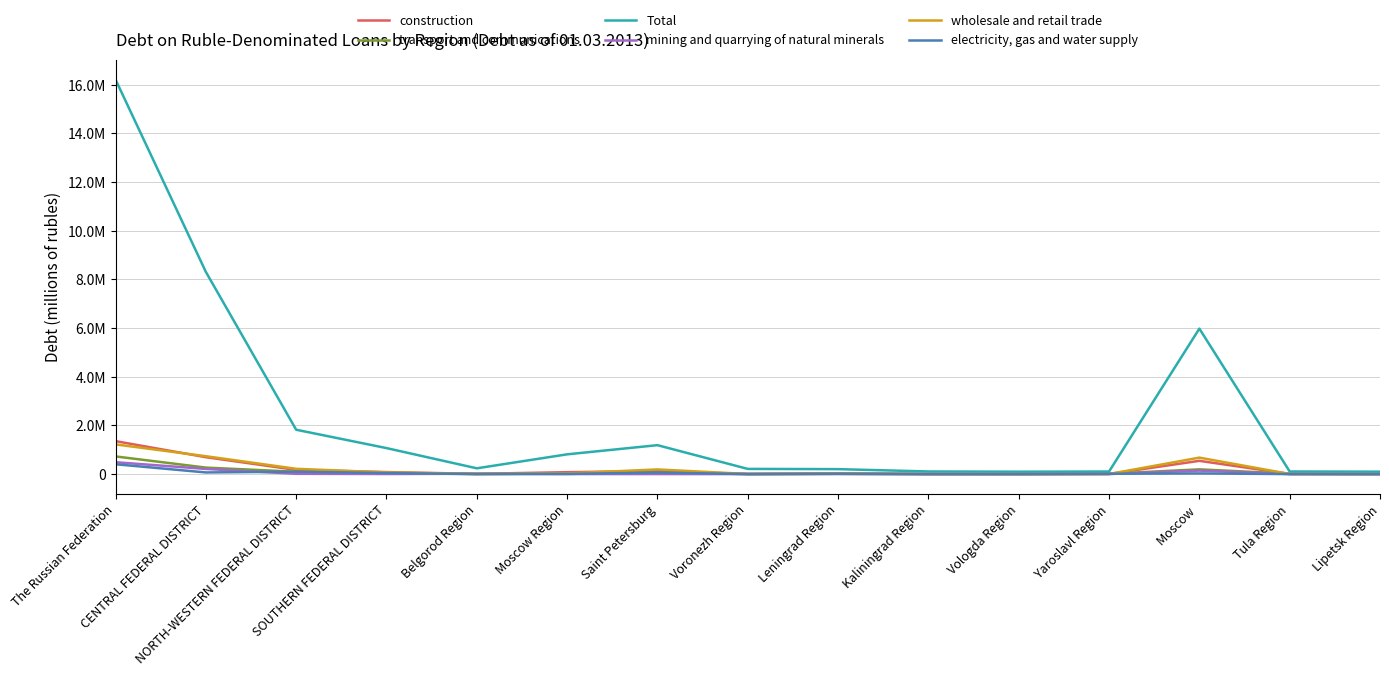

Rank the categories by Total value from highest to lowest.

The Russian Federation, CENTRAL FEDERAL DISTRICT, Moscow , NORTH-WESTERN FEDERAL DISTRICT, Saint Petersburg, SOUTHERN FEDERAL DISTRICT, Moscow Region, Belgorod Region, Voronezh Region, Leningrad Region, Kaliningrad Region, Tula Region, Yaroslavl Region, Lipetsk Region, Vologda Region